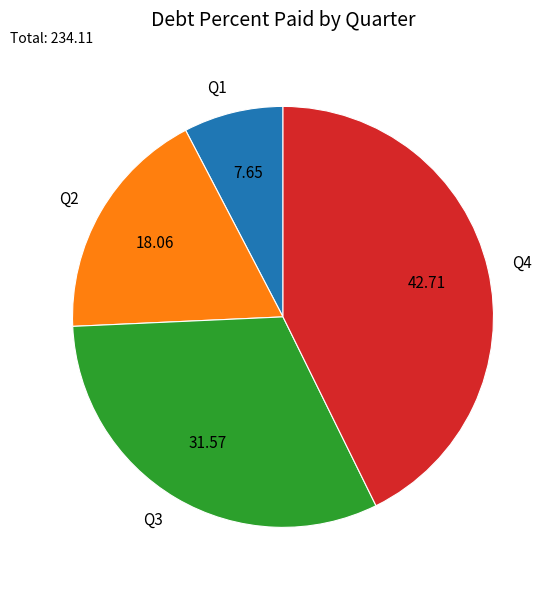

Rank the categories by value from highest to lowest.

Q4, Q3, Q2, Q1